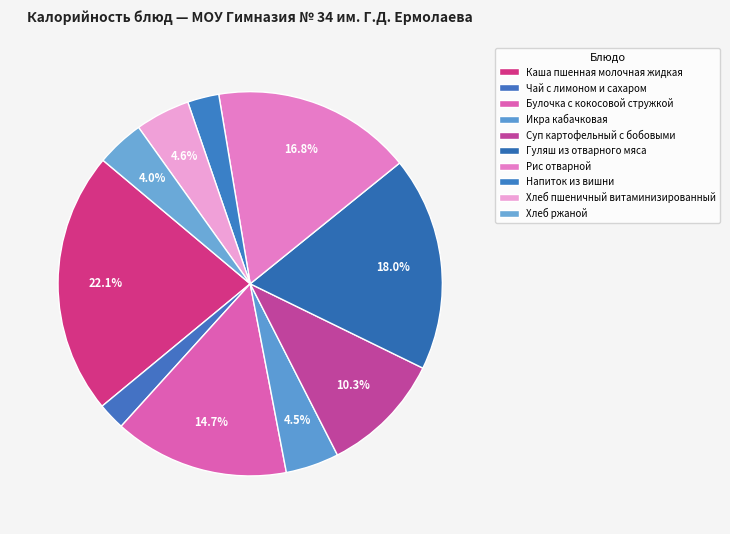

How many slices are in this pie chart?

10